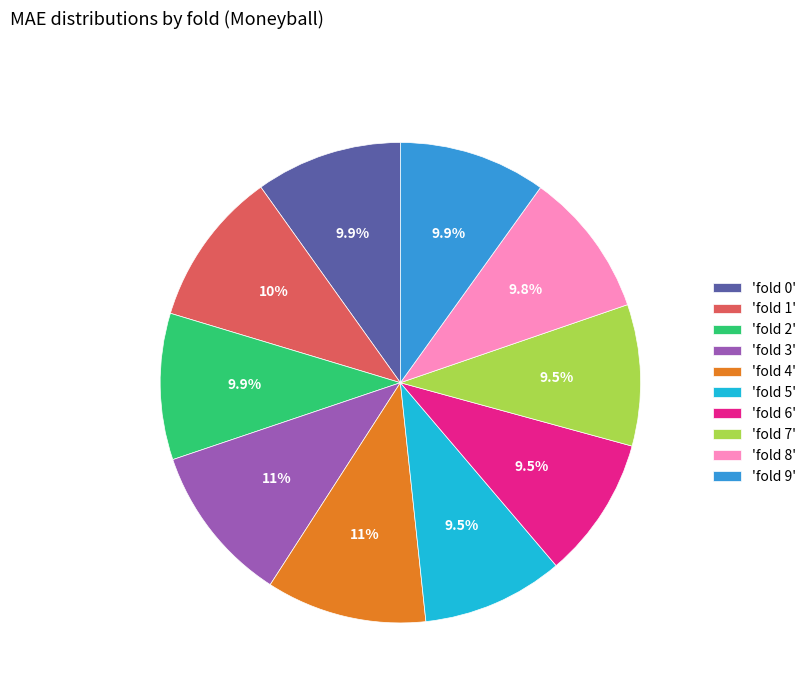

Between 'fold 0' and 'fold 3', which is larger?

'fold 3'